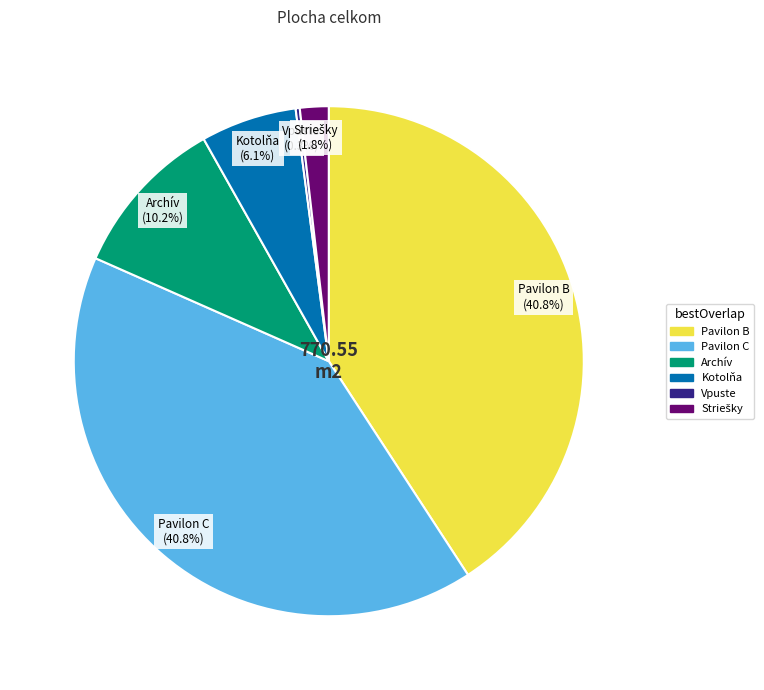

To the nearest percent, what portion does Pavilon B represent?

41%